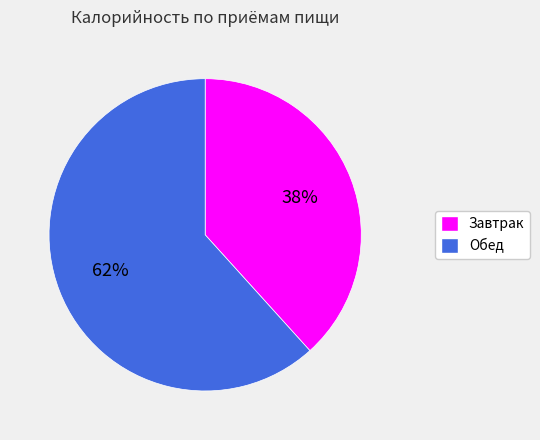

True or false: Завтрак accounts for 38% of the total.

True